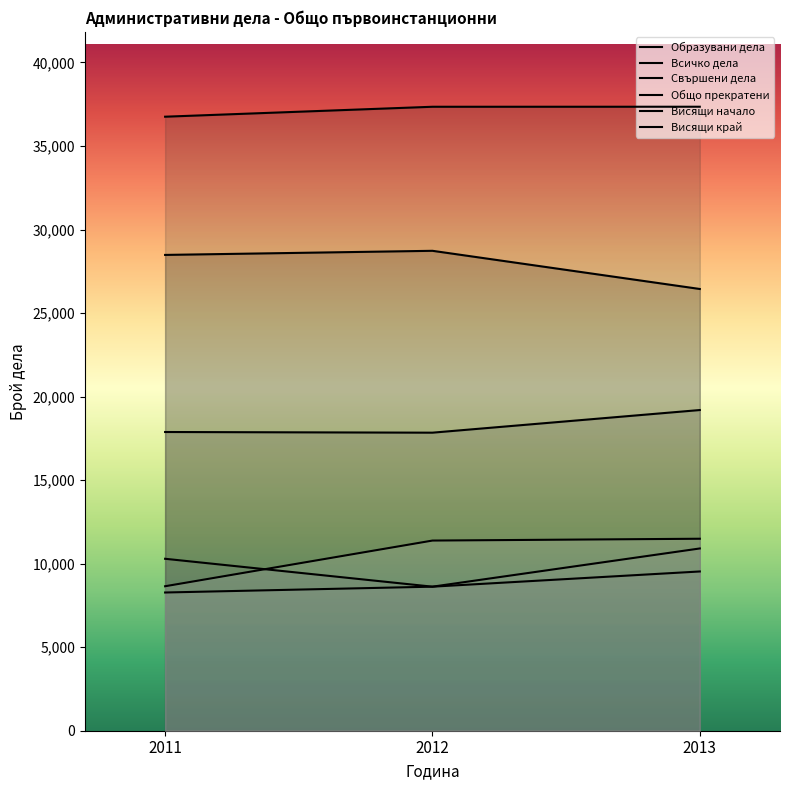

What is the value of the Общо прекратени point at the 3rd from the left?

9532